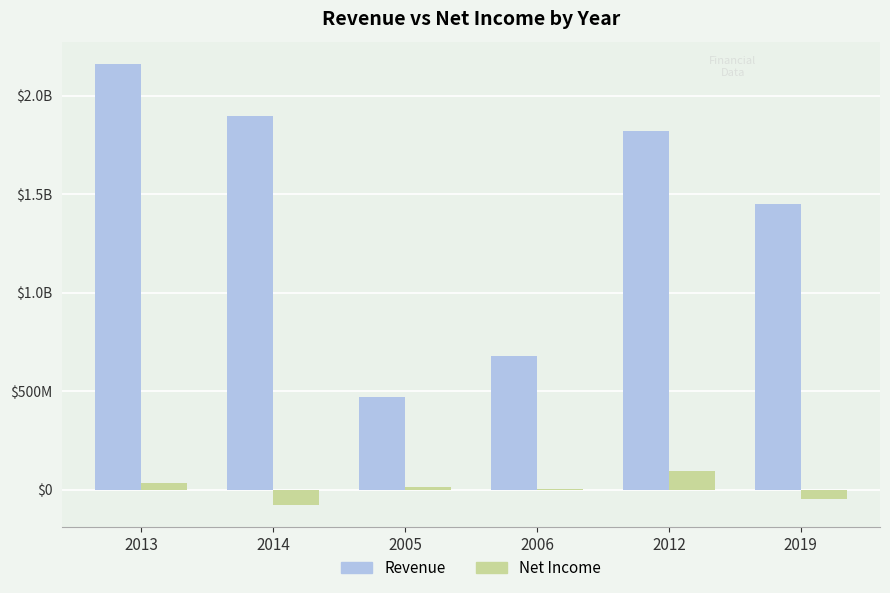

What are all the series names shown in the legend?

Revenue, Net Income